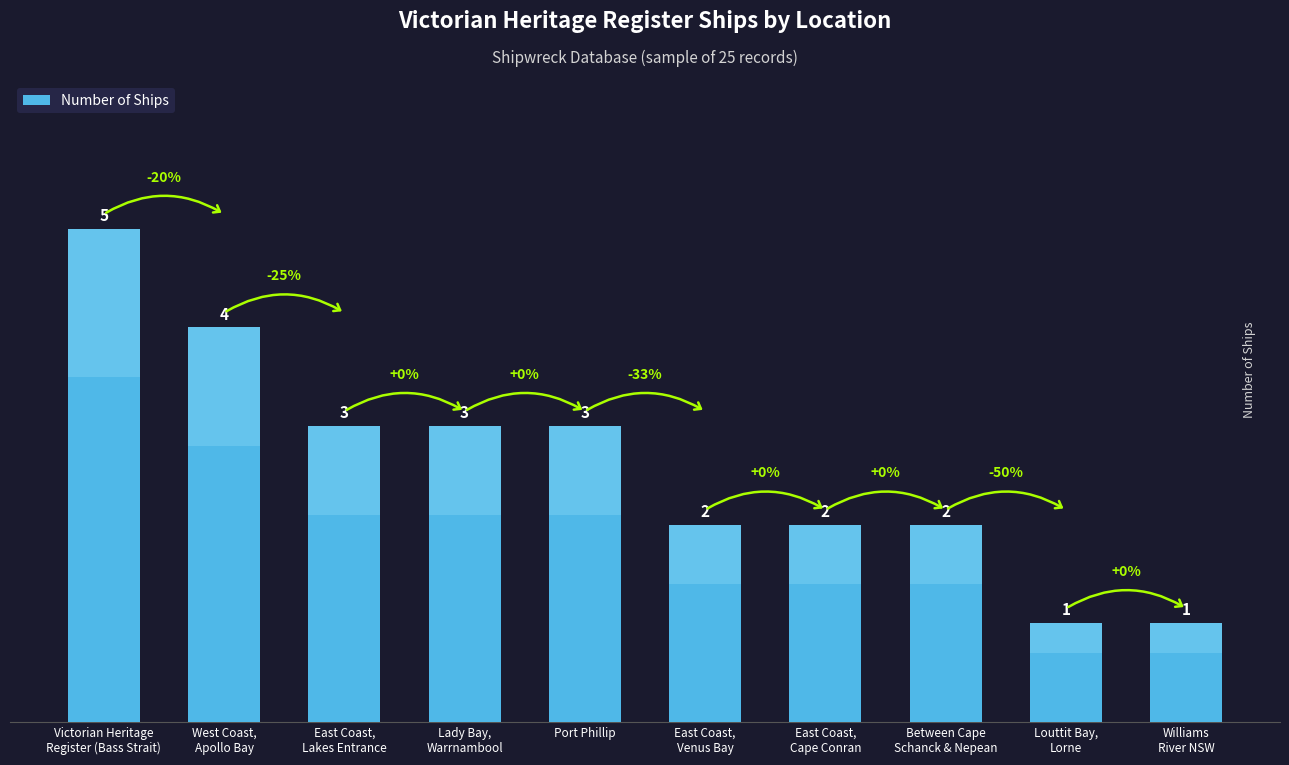

Which label corresponds to the smallest value in the chart?

Louttit Bay,
Lorne